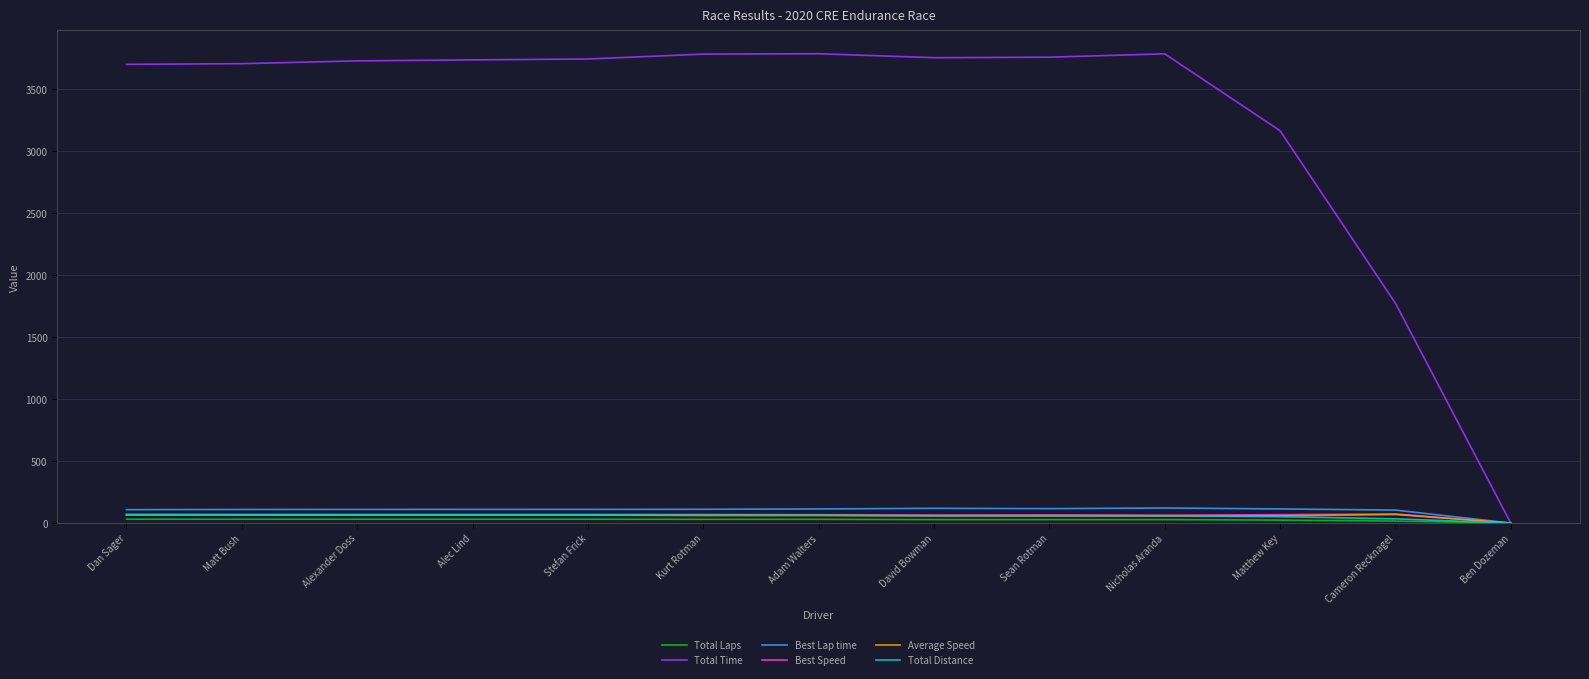

Read the Total Time value at Sean Rotman.

3753.7